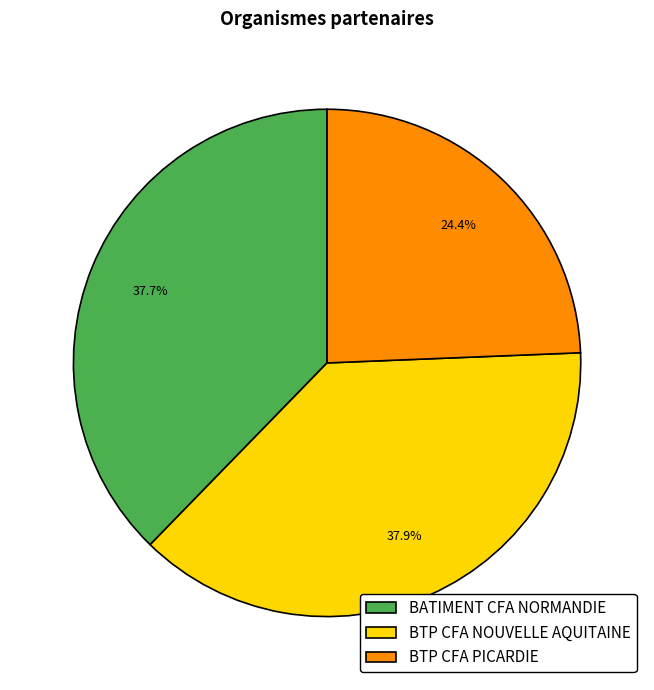

How many segments does this pie chart have?

3